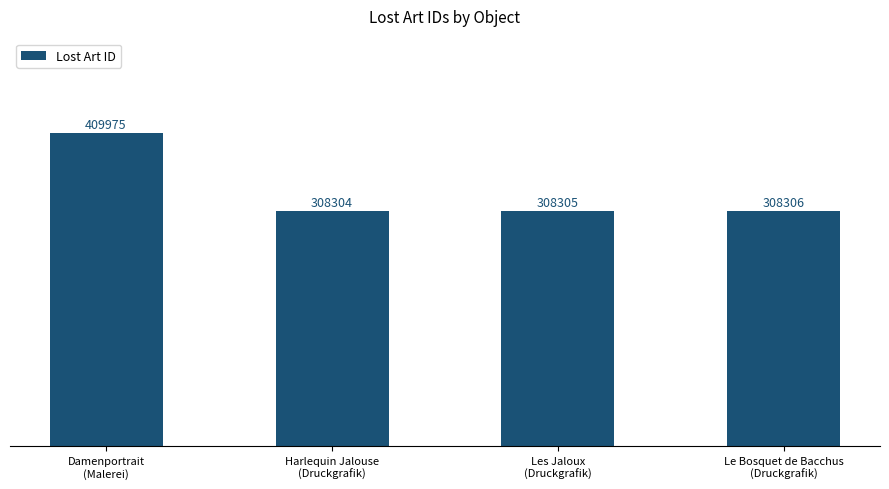

What is the label of the 2nd bar from the left?

Harlequin Jalouse
(Druckgrafik)